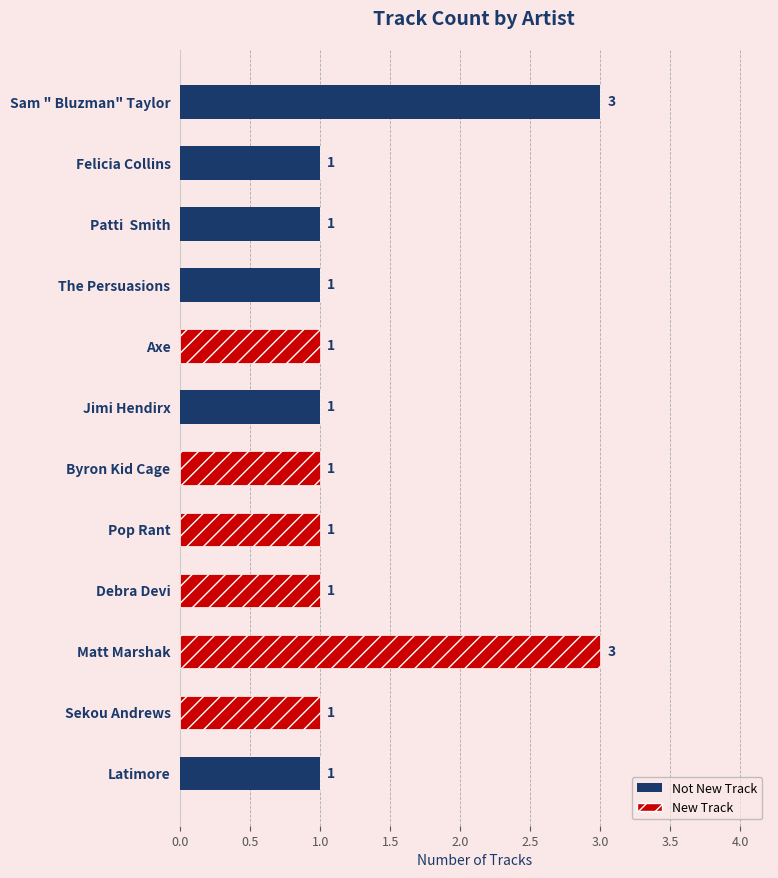

What is the total value across all series at Matt Marshak?

3